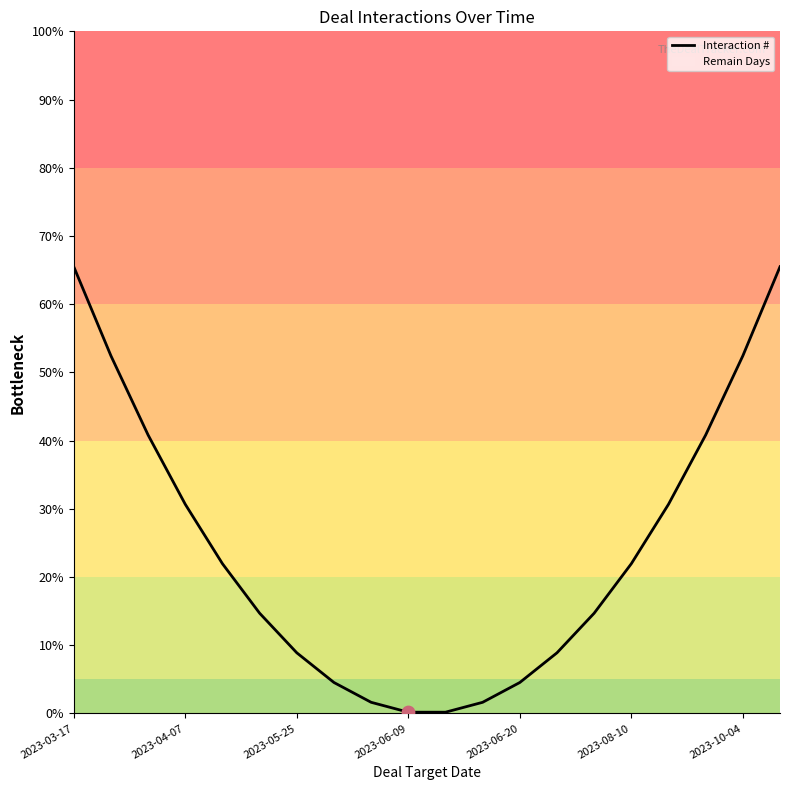

The Interaction # series shows 7.9 at 2023-08-10. True or false?

False